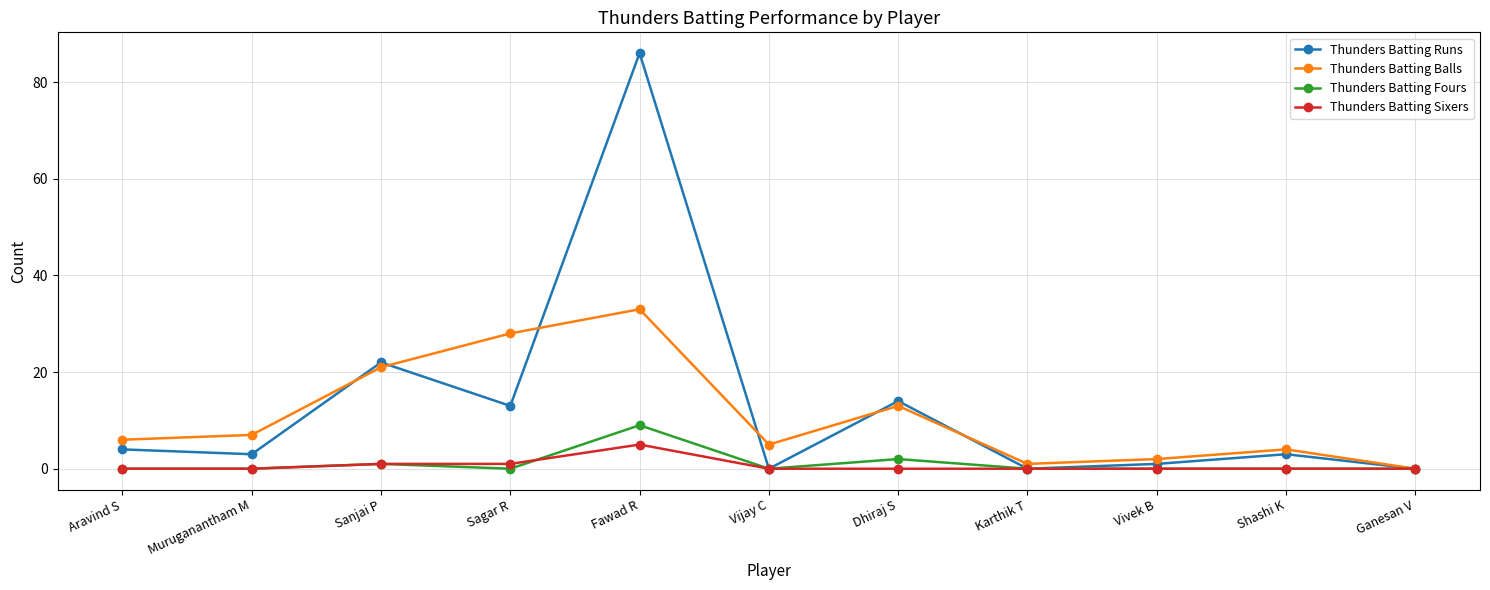

What is the label of the 4th point from the left?

Sagar R